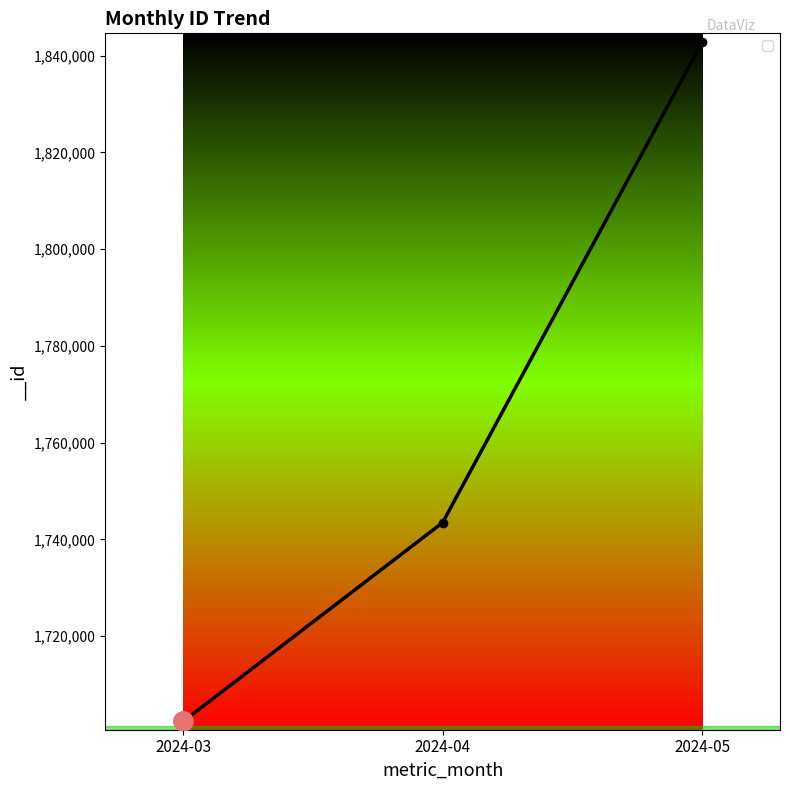

True or false: the data shows 1702324 at 2024-03.

True